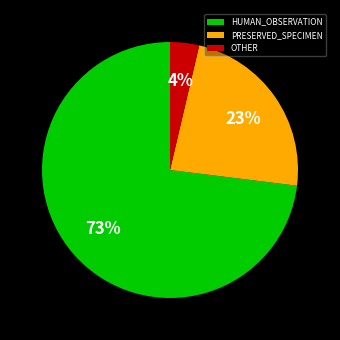

Is the sum of HUMAN_OBSERVATION and PRESERVED_SPECIMEN greater than half?

Yes